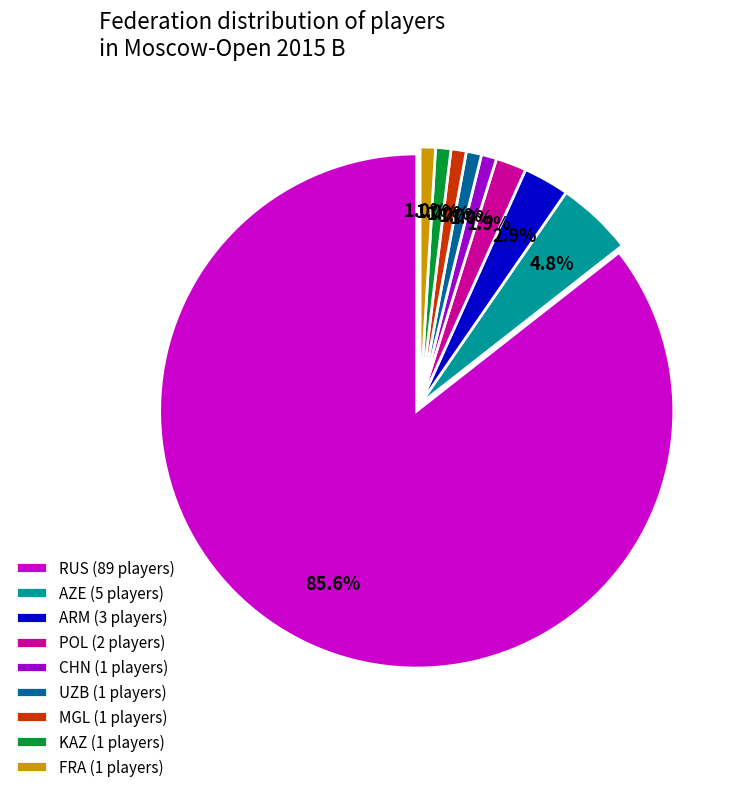

Do FRA (1 players) and RUS (89 players) together represent more than half of the pie?

Yes